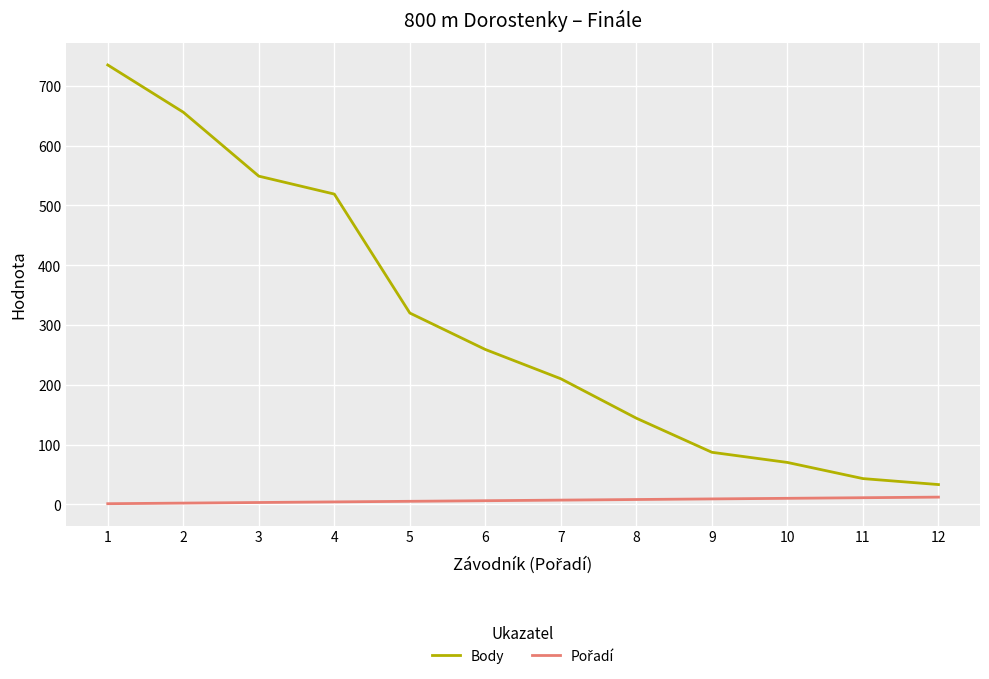

What is the greatest value displayed?

735